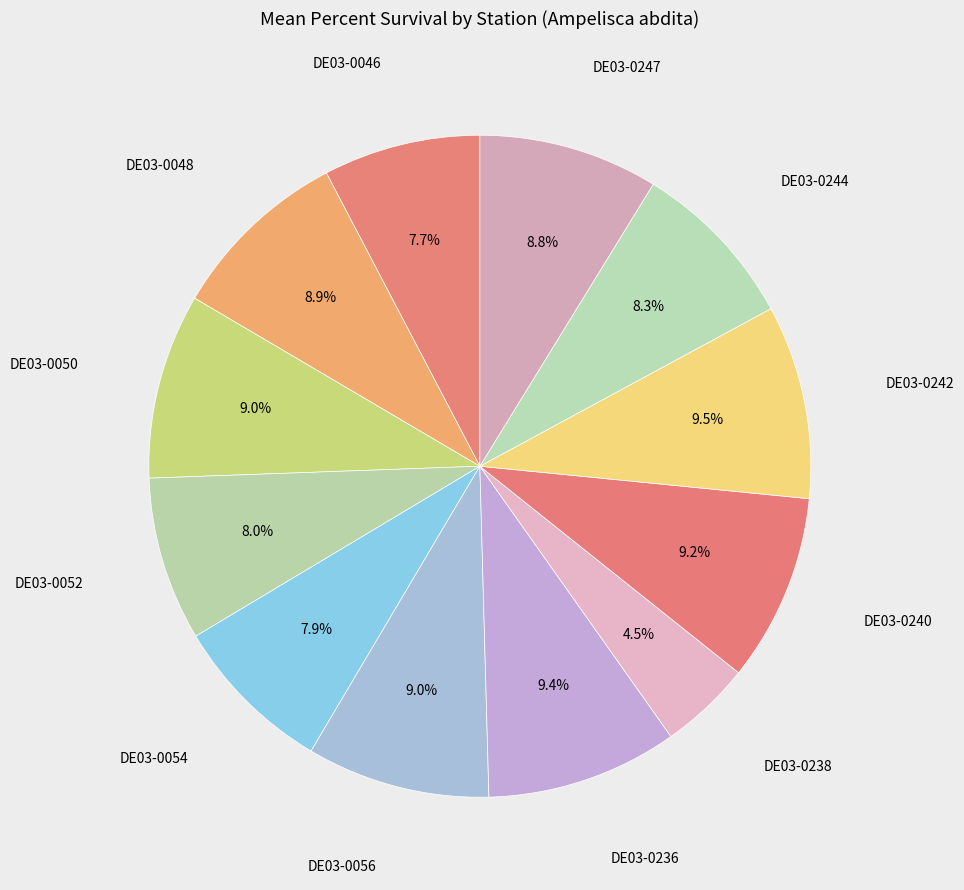

How many slices are in this pie chart?

12